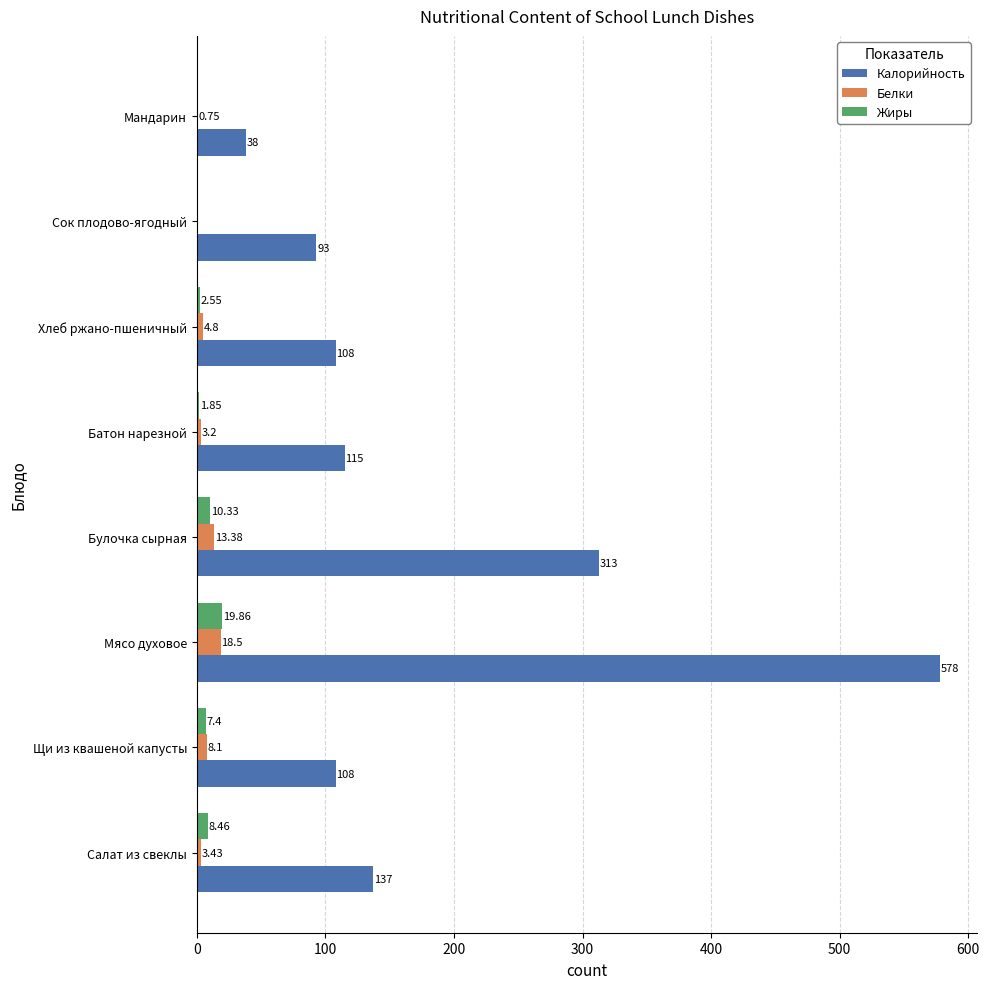

What is the sum of the Калорийность values at Мандарин and Салат из свеклы?

175.0